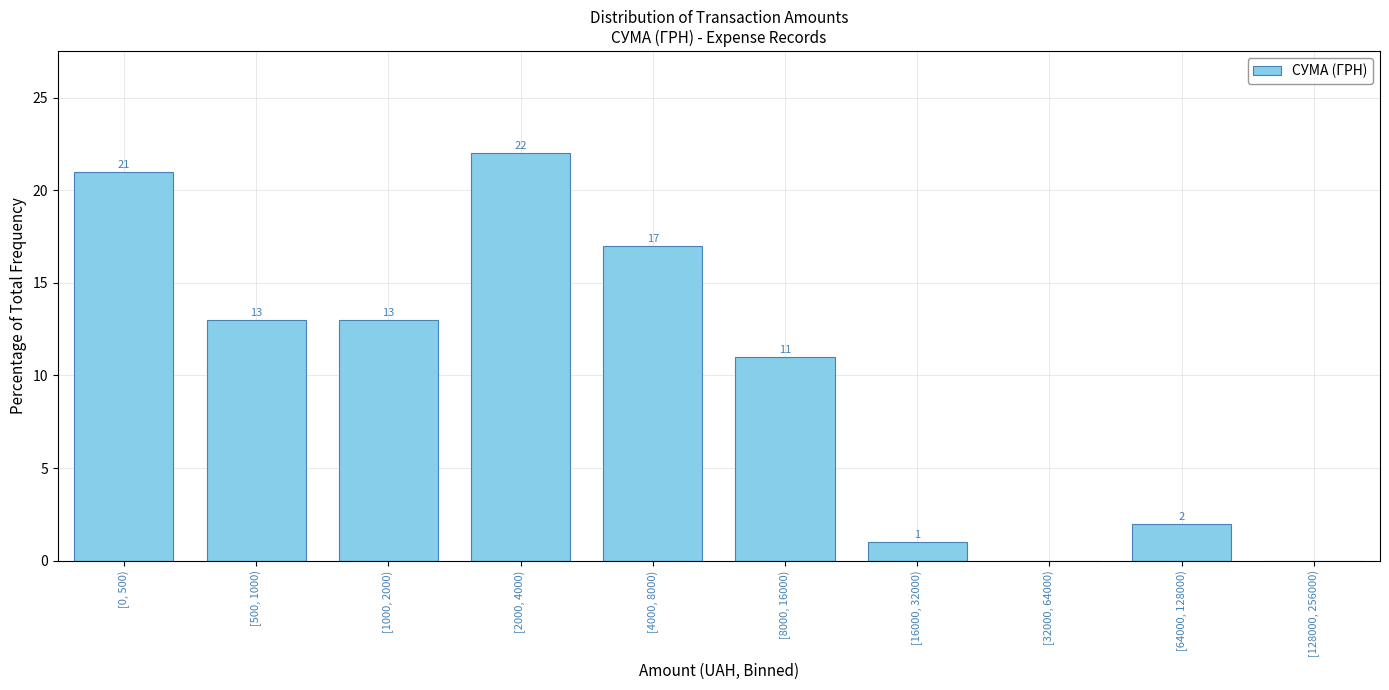

Reading right to left, list all the values displayed in this chart.

[128000, 256000)=0	[64000, 128000)=2	[32000, 64000)=0	[16000, 32000)=1	[8000, 16000)=11	[4000, 8000)=17	[2000, 4000)=22	[1000, 2000)=13	[500, 1000)=13	[0, 500)=21